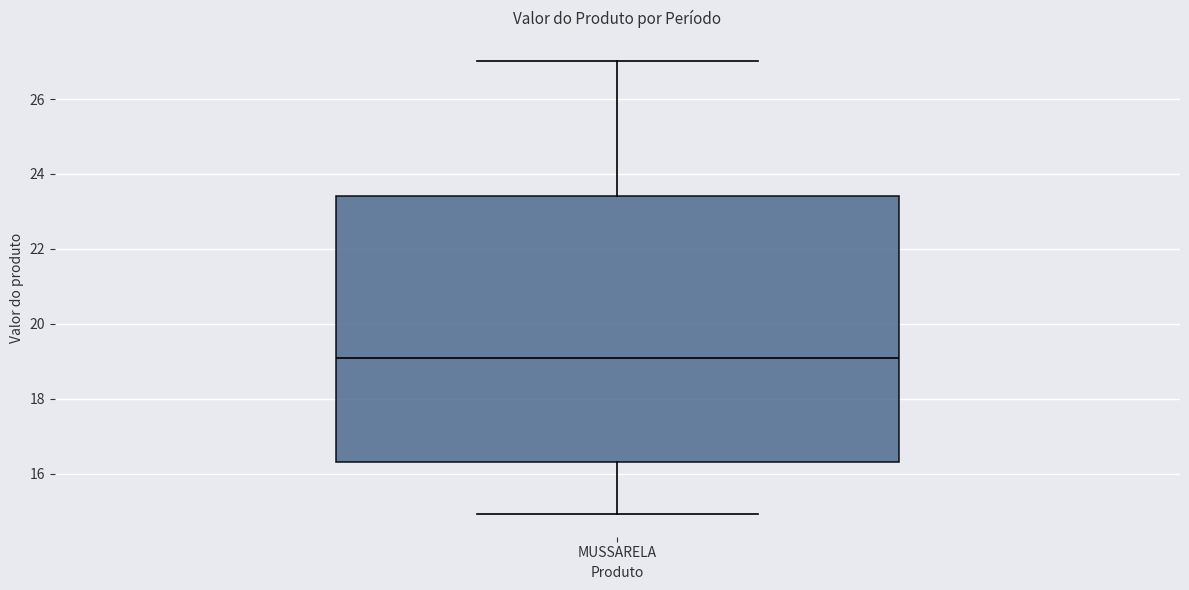

Read this box plot against the y-axis: the position of the median line, the range covered by the box, and the ends of both whiskers. The values are not printed on the chart, so give them approximately, as read against the axis.

median 19.0, box 16.4 to 23.4, whiskers 15.0 to 27.0